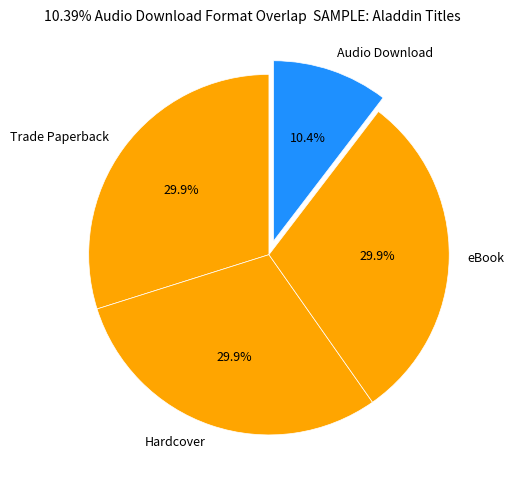

Which has a higher value, Audio Download or eBook?

eBook